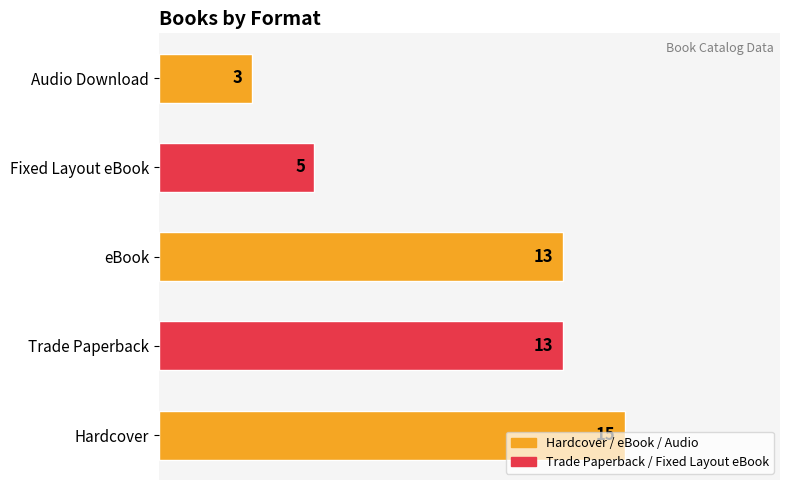

The chart shows a value of 4 at Audio Download. True or false?

False